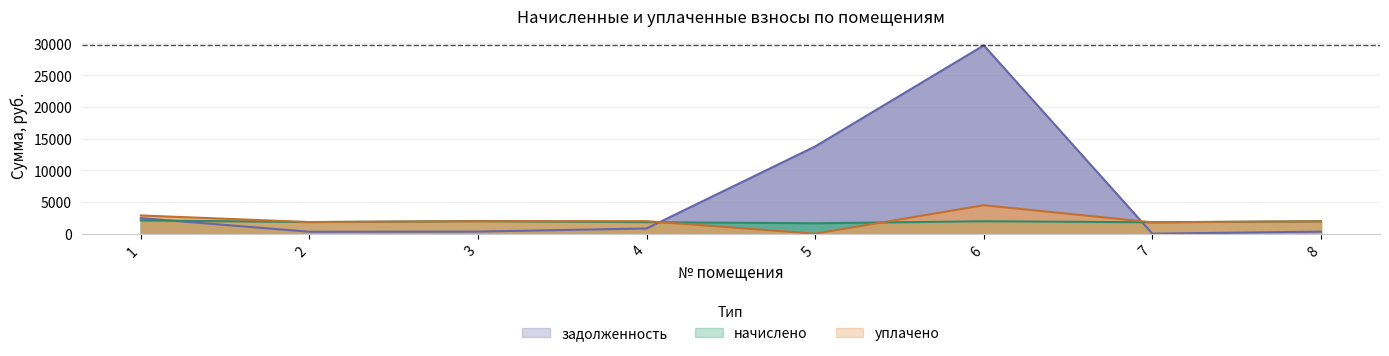

Is the value of уплачено at 8 greater than the value of задолженность at 8?

Yes